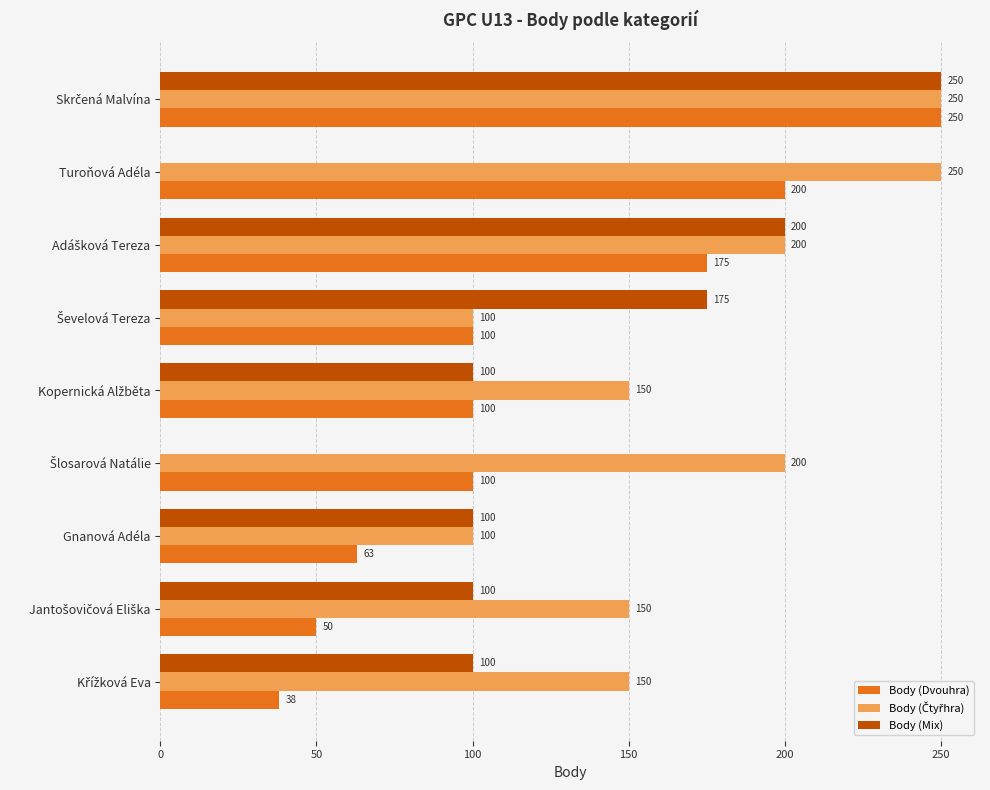

What is the total value across all series at Gnanová Adéla?

263